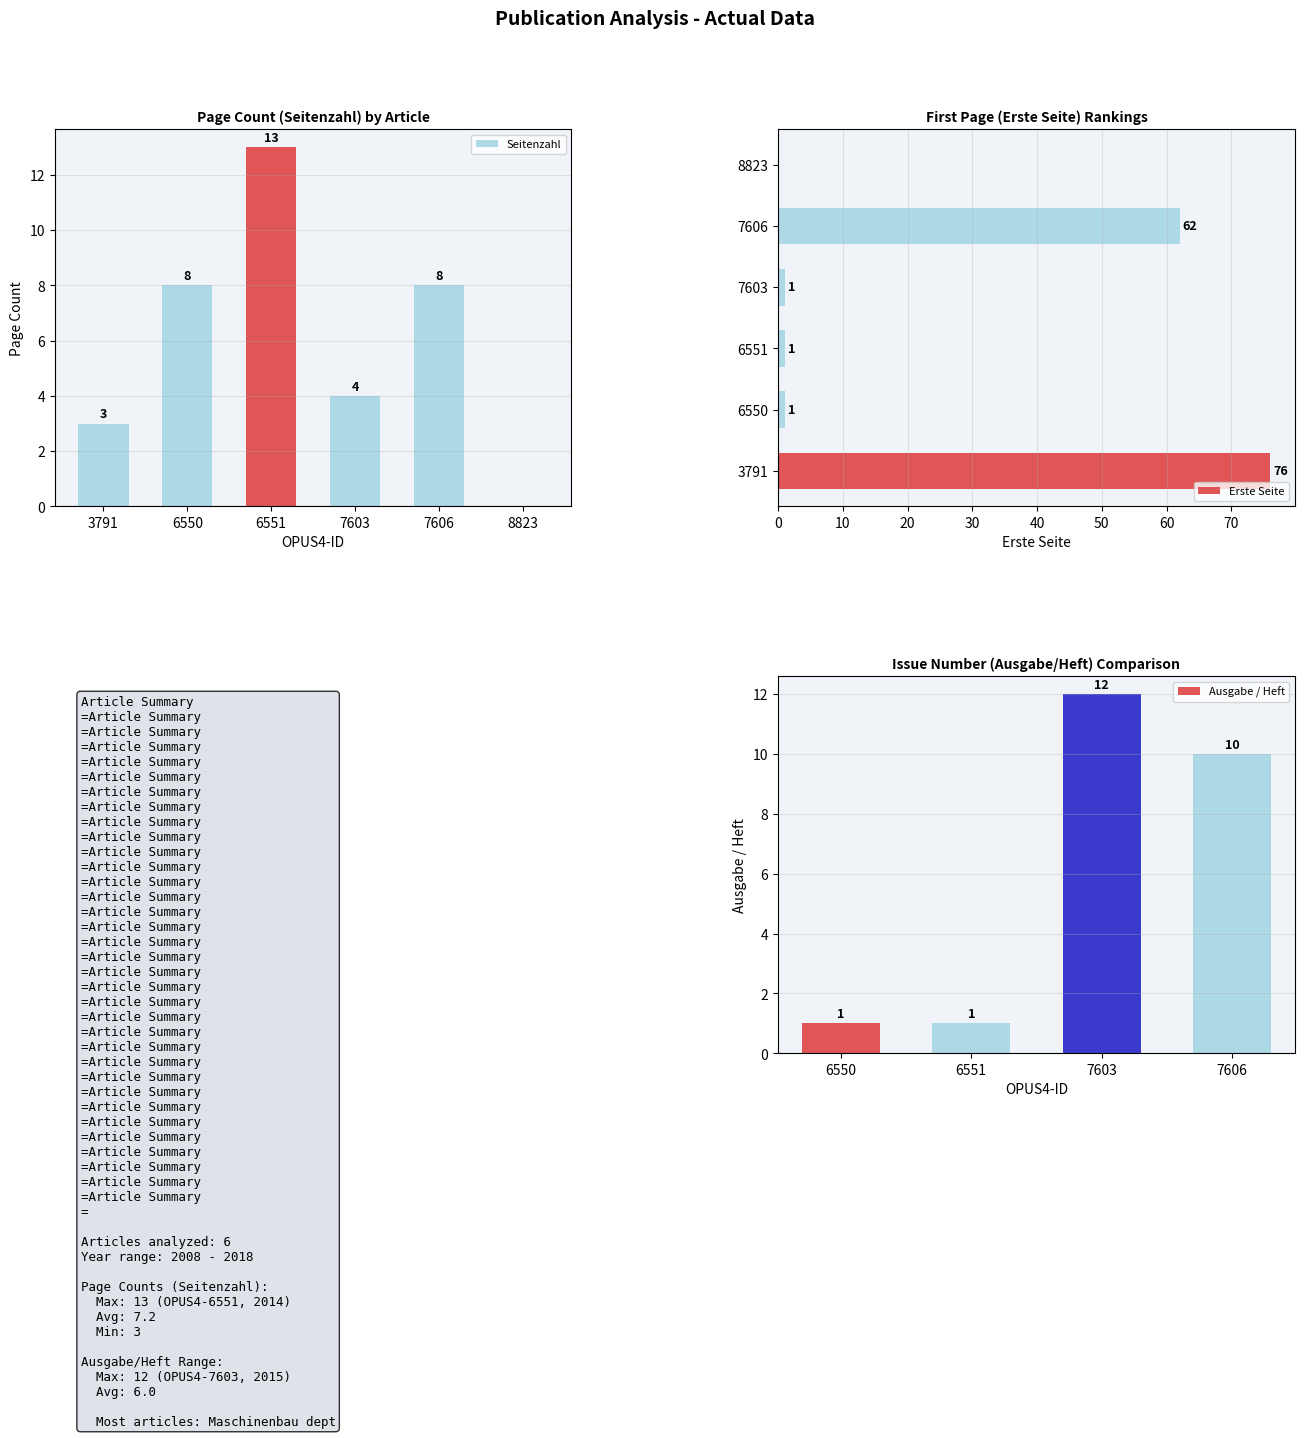

At which label does Erste Seite reach its minimum?

OPUS4-8823
(2018)